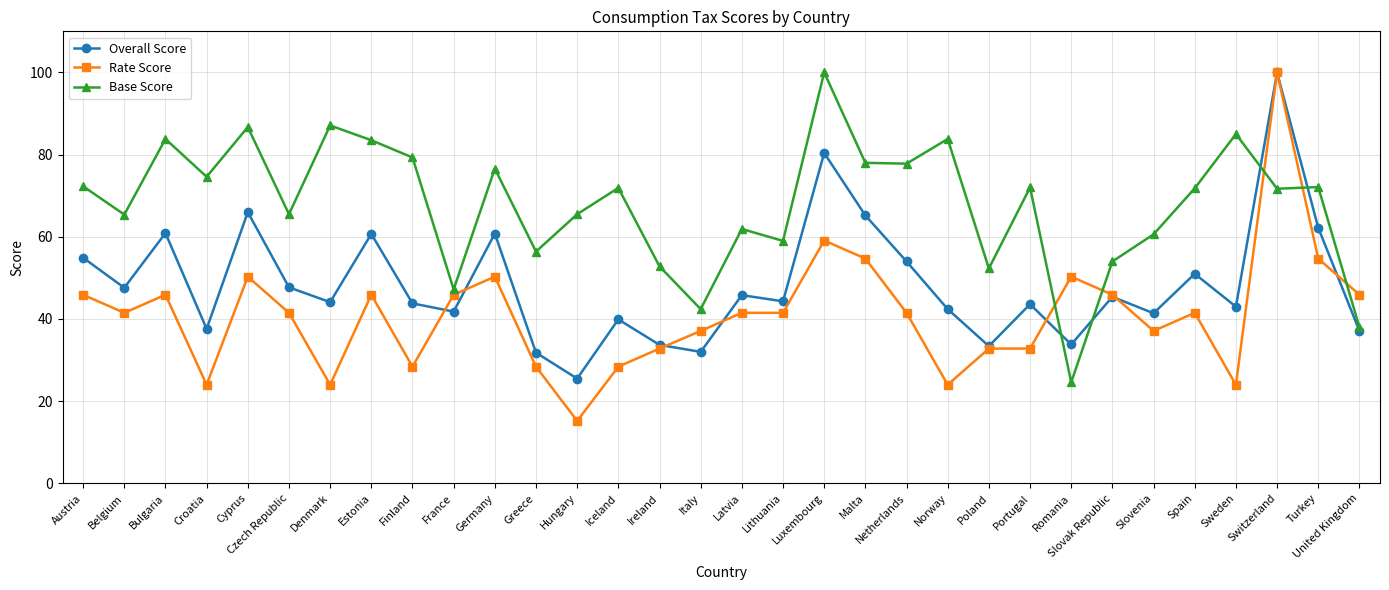

Where does the Rate Score series first go above 41?

Austria